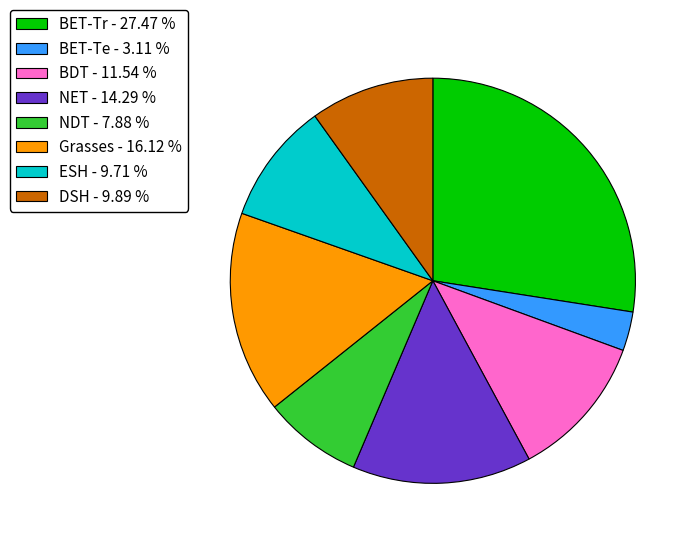

True or false: BET-Tr accounts for 27% of the total.

True